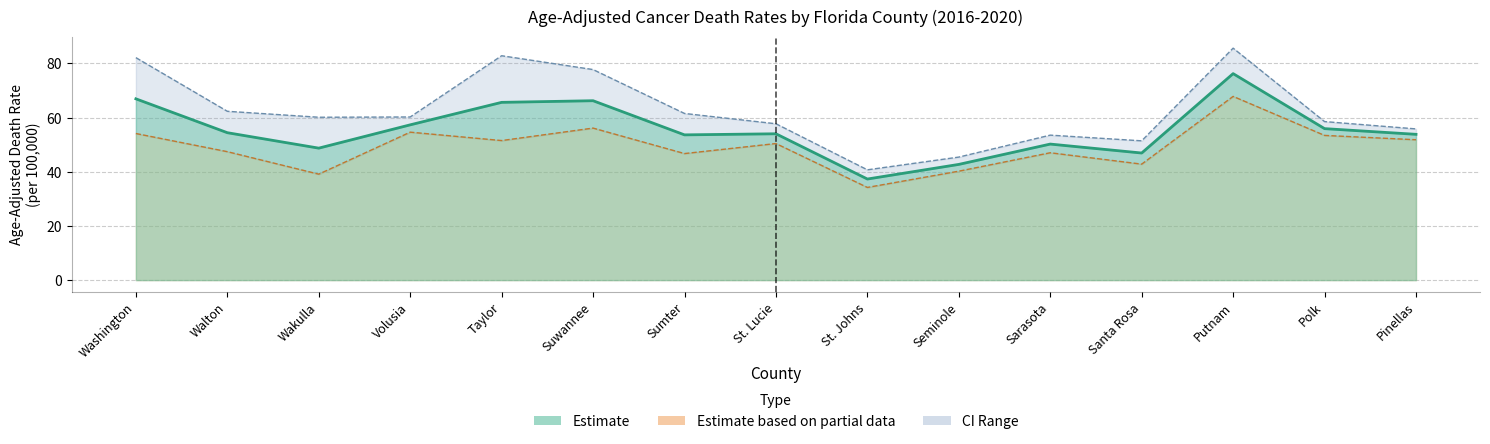

Rank the series at Taylor from highest to lowest value.

Upper CI (Rate), Age-Adjusted Death Rate, Lower CI (Rate)